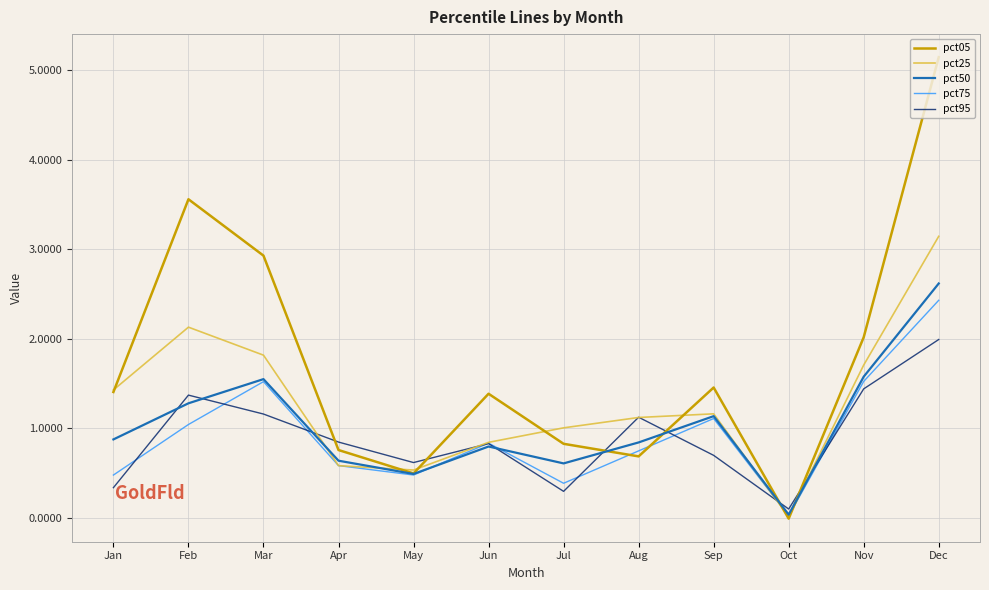

Which category has the highest value in the pct05 series?

Dec